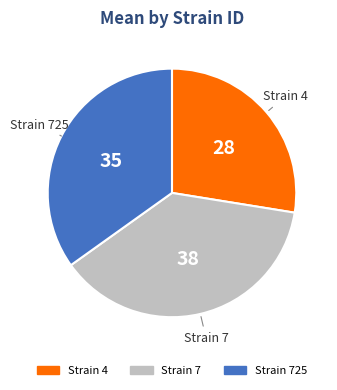

Is there a majority slice in this chart?

No